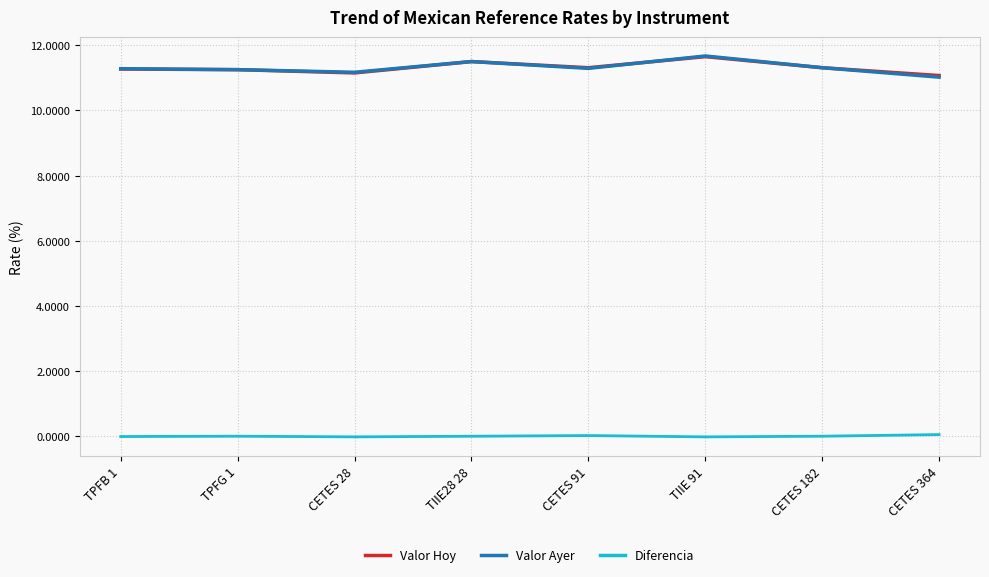

At which label is Valor Ayer closest to 11?

CETES 364